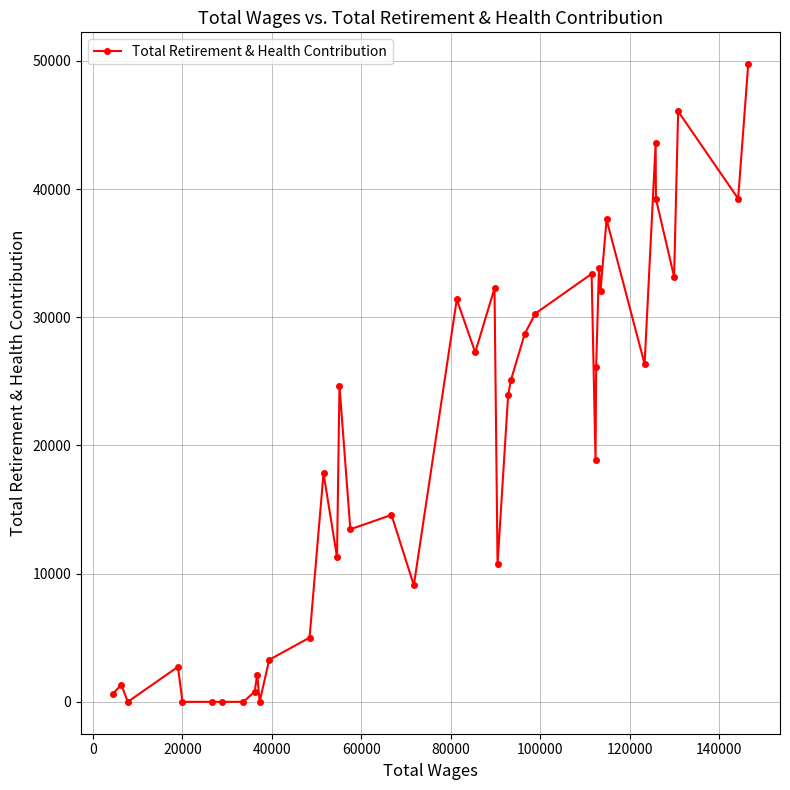

What is the average value?

19400